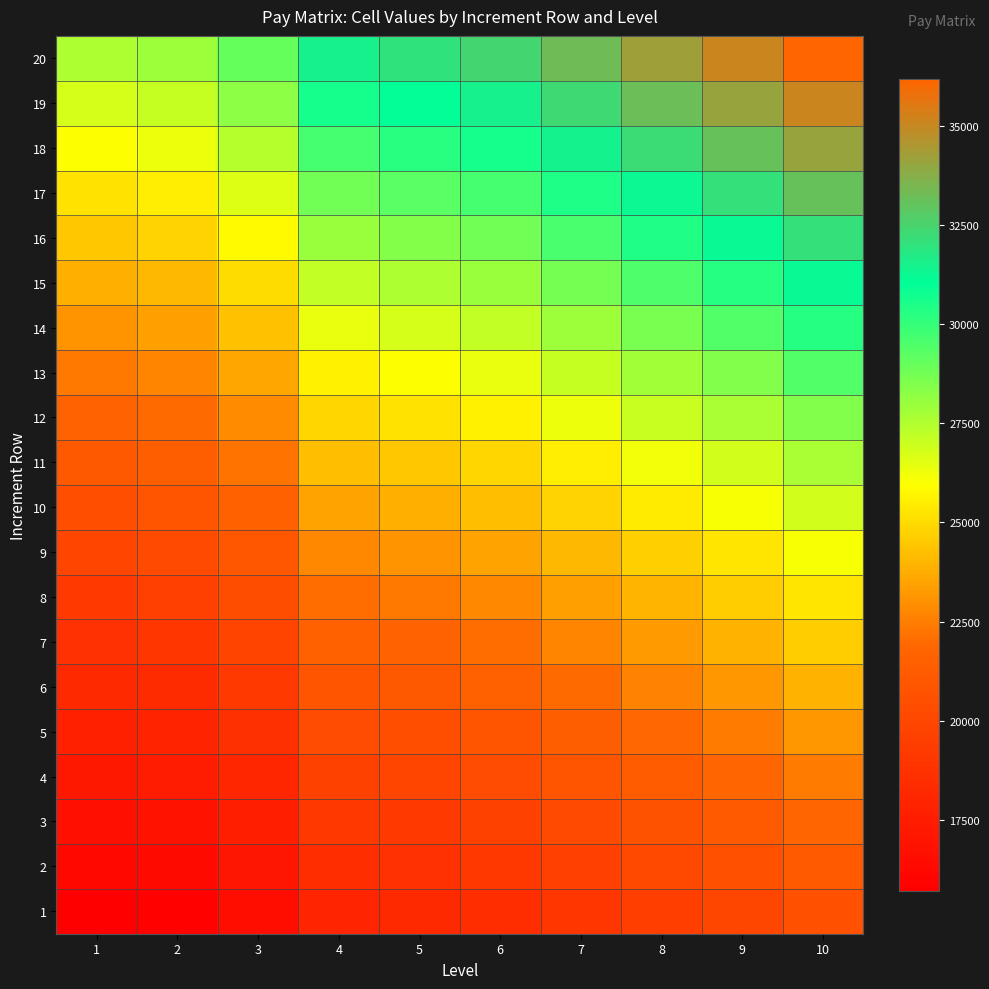

Reading left to right, extract all data points from this chart.

1: 1=15700	2=15900	3=16600	4=18000	5=18200	6=18500	7=19000	8=19500	9=20000	10=20600
2: 1=16200	2=16400	3=17100	4=18500	5=18700	6=19100	7=19600	8=20100	9=20600	10=21200
3: 1=16700	2=16900	3=17600	4=19100	5=19300	6=19700	7=20200	8=20700	9=21200	10=21800
4: 1=17200	2=17400	3=18100	4=19700	5=19900	6=20300	7=20800	8=21300	9=21800	10=22500
5: 1=17700	2=17900	3=18600	4=20300	5=20500	6=20900	7=21400	8=21900	9=22500	10=23200
6: 1=18200	2=18400	3=19200	4=20900	5=21100	6=21500	7=22000	8=22600	9=23200	10=23900
7: 1=18700	2=19000	3=19800	4=21500	5=21700	6=22100	7=22700	8=23300	9=23900	10=24600
8: 1=19300	2=19600	3=20400	4=22100	5=22400	6=22800	7=23400	8=24000	9=24600	10=25300
9: 1=19900	2=20200	3=21000	4=22800	5=23100	6=23500	7=24100	8=24700	9=25300	10=26100
10: 1=20500	2=20800	3=21600	4=23500	5=23800	6=24200	7=24800	8=25400	9=26100	10=26900
11: 1=21100	2=21400	3=22200	4=24200	5=24500	6=24900	7=25500	8=26200	9=26900	10=27700
12: 1=21700	2=22000	3=22900	4=24900	5=25200	6=25600	7=26300	8=27000	9=27700	10=28500
13: 1=22400	2=22700	3=23600	4=25600	5=26000	6=26400	7=27100	8=27800	9=28500	10=29400
14: 1=23100	2=23400	3=24300	4=26400	5=26800	6=27200	7=27900	8=28600	9=29400	10=30300
15: 1=23800	2=24100	3=25000	4=27200	5=27600	6=28000	7=28700	8=29500	9=30300	10=31200
16: 1=24500	2=24800	3=25800	4=28000	5=28400	6=28800	7=29600	8=30400	9=31200	10=32100
17: 1=25200	2=25500	3=26600	4=28800	5=29300	6=29700	7=30500	8=31300	9=32100	10=33100
18: 1=26000	2=26300	3=27400	4=29700	5=30200	6=30600	7=31400	8=32200	9=33100	10=34100
19: 1=26800	2=27100	3=28200	4=30600	5=31100	6=31500	7=32300	8=33200	9=34100	10=35100
20: 1=27600	2=27900	3=29000	4=31500	5=32000	6=32400	7=33300	8=34200	9=35100	10=36200